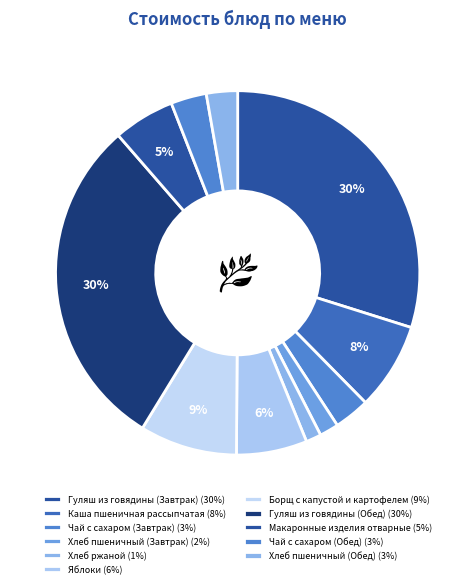

How many slices are in this pie chart?

11